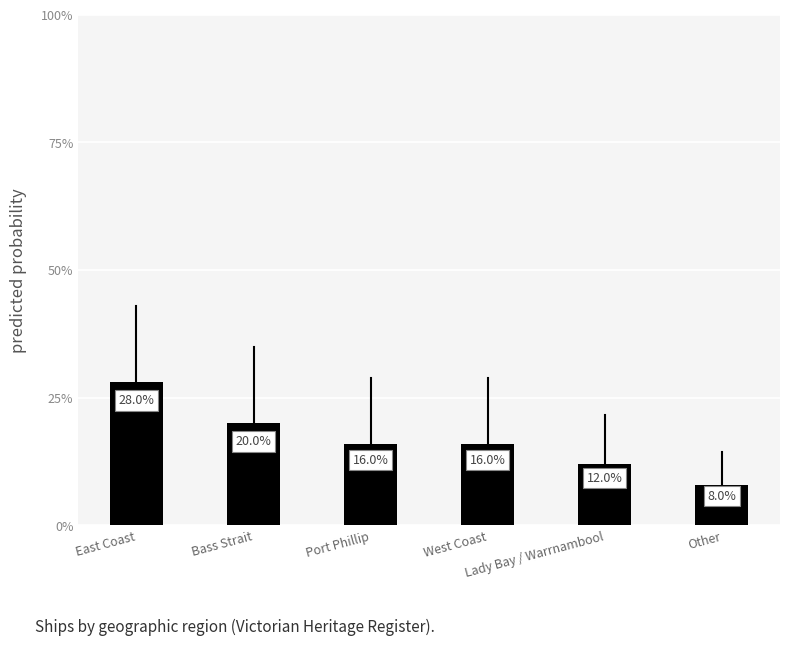

Reading left to right, list all the values displayed in this chart.

East Coast=0.3	Bass Strait=0.2	Port Phillip=0.2	West Coast=0.2	Lady Bay / Warrnambool=0.1	Other=0.1